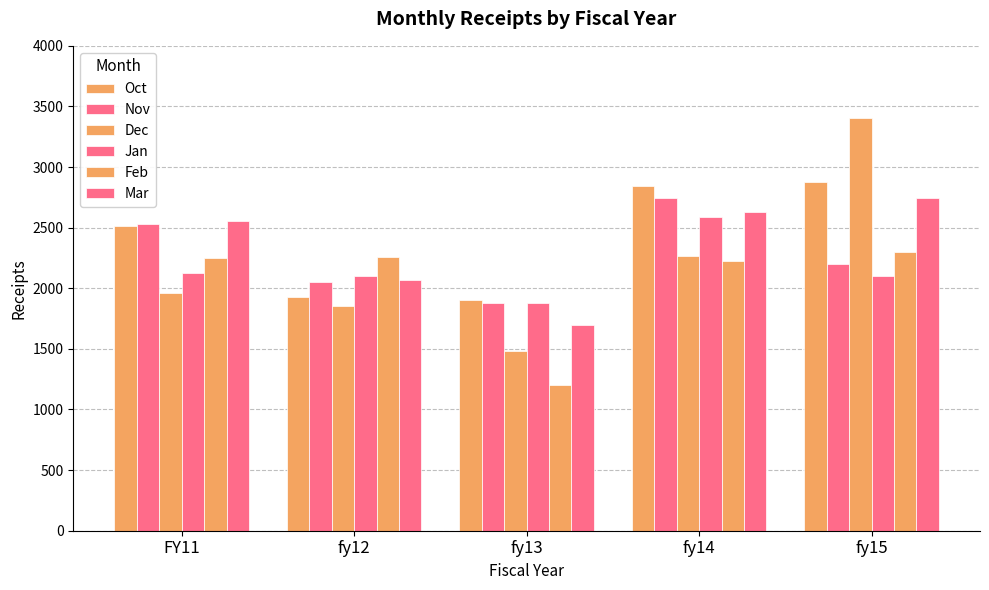

Count the number of categories in the chart.

5